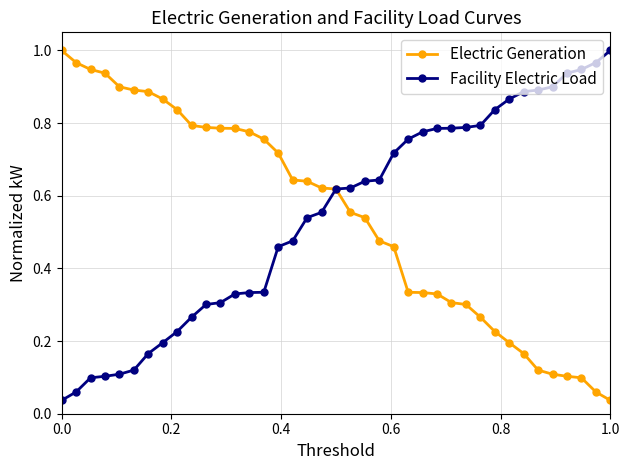

At how many categories does at least one series exceed 0?

39